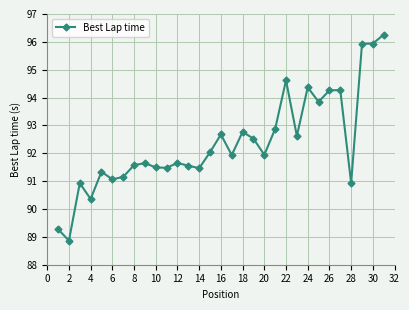

What is the value of the 13th point from the left?

91.6